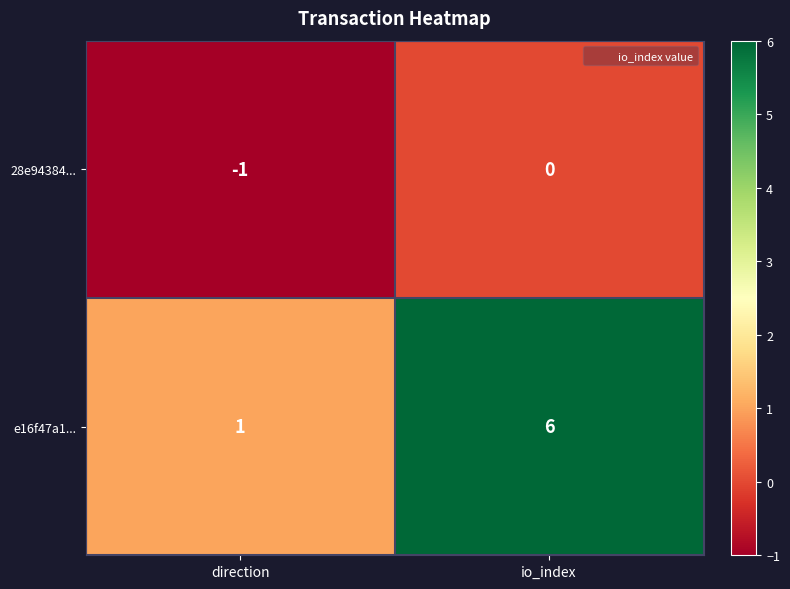

Which series has the widest spread of values?

e16f47a1...